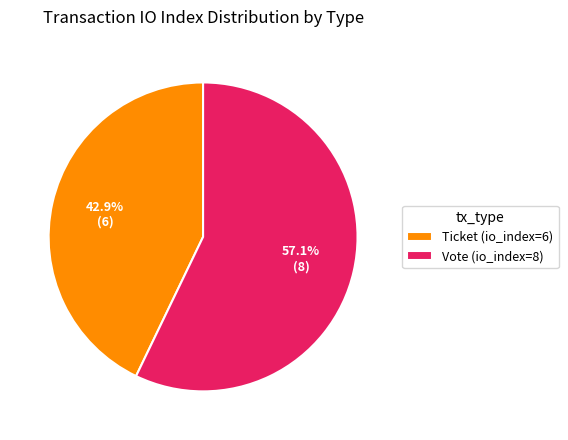

How many segments does this pie chart have?

2